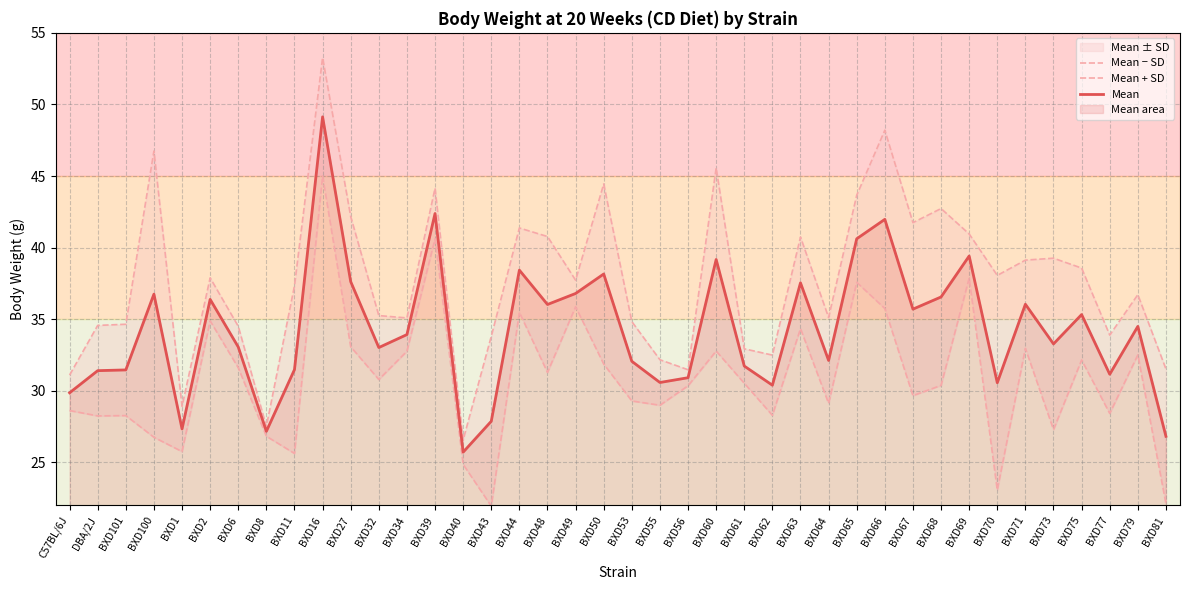

How many lines are shown in the chart?

3